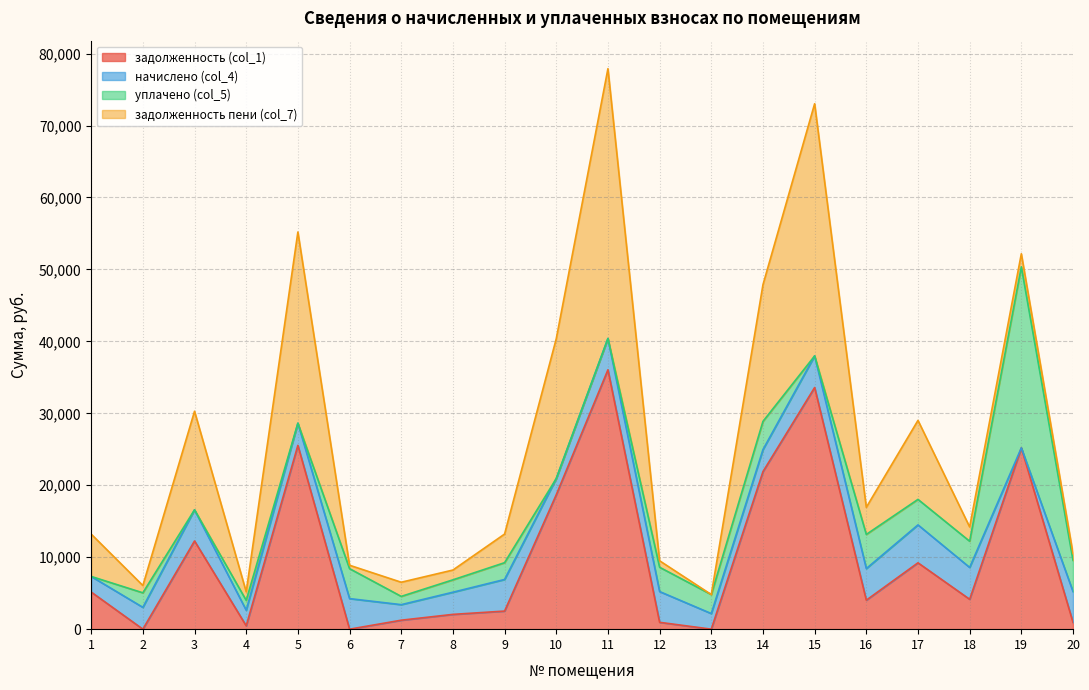

Reading right to left, what are all the values shown in this chart?

задолженность (col_1): 947.5	25200.0	4151.2	9223.2	4030.3	33586.2	21896.8	2.4	951.0	36051.6	18682.3	2514.6	2054.4	1246.5	0.0	25546.6	465.1	12260.4	1.5	5162.1
начислено (col_4): 4276.8	-13693.7	4428.0	5270.4	4392.0	4392.0	3060.0	2167.2	4276.8	4348.8	2253.6	4392.0	3081.6	2160.0	4248.0	3081.6	2167.2	4327.2	3031.2	2167.2
уплачено (col_5): 4345.0	25162.8	3643.0	3544.2	4745.0	0.0	3920.3	2642.4	3376.0	0.0	0.0	2334.6	1720.0	1149.8	4162.0	0.0	1371.0	0.0	2020.0	0.0
задолженность пени (col_7): 946.1	1815.6	1984.2	10980.0	3769.3	35050.2	18996.5	0.0	901.6	37501.2	19433.5	3978.6	1361.6	1966.5	474.4	26573.8	1187.5	13702.8	1011.9	5884.6